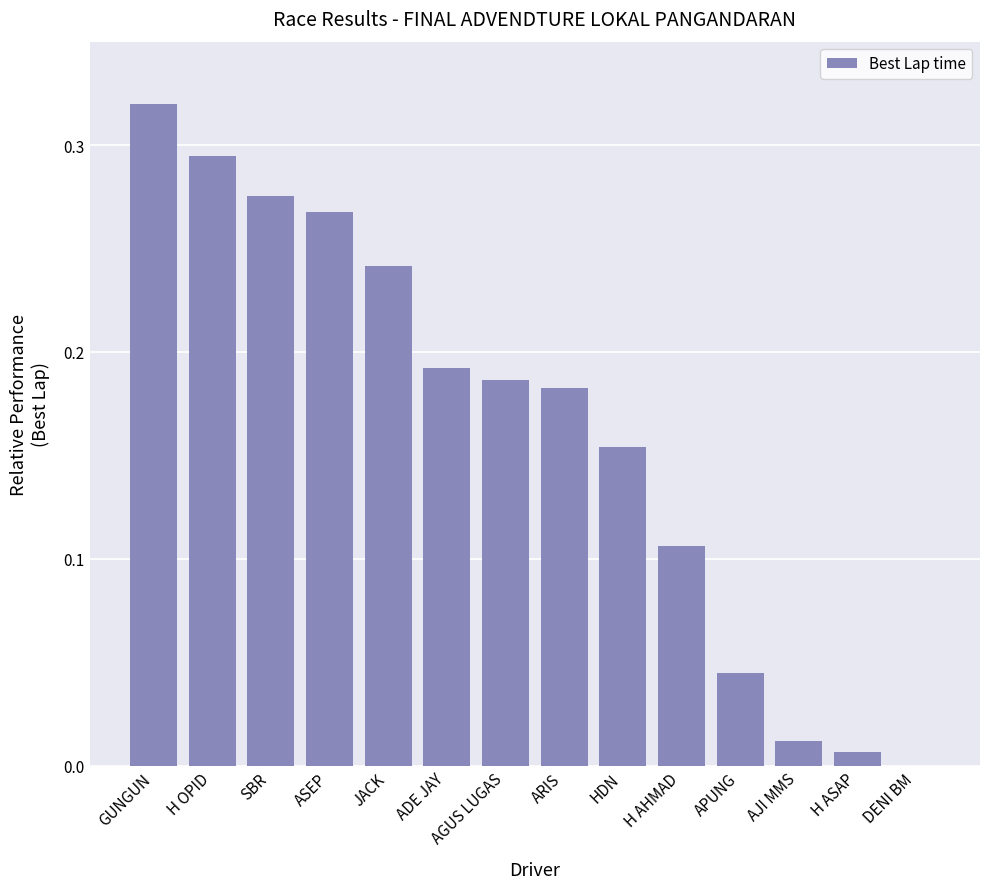

True or false: the data shows 0.1 at SBR.

False